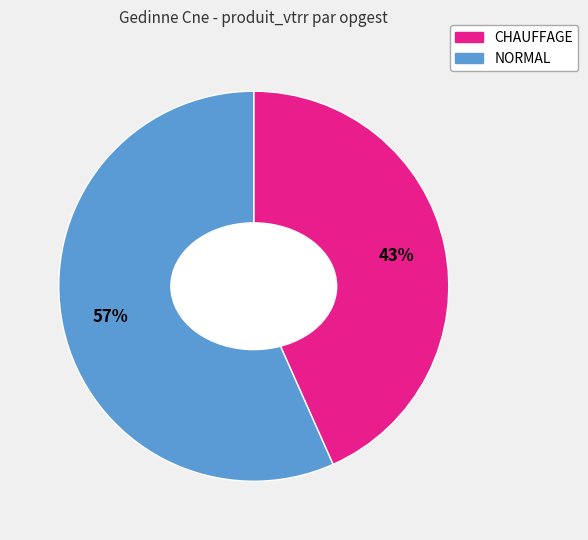

What is the smallest slice in the pie chart?

CHAUFFAGE